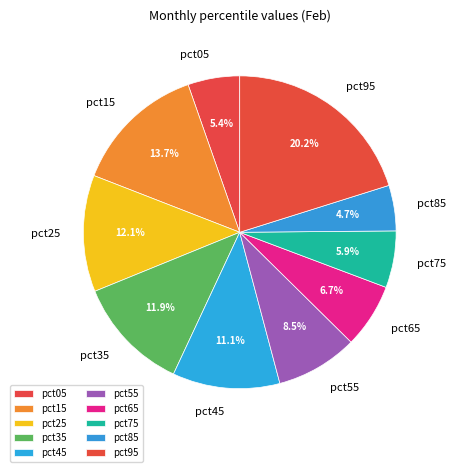

Between pct95 and pct75, which is larger?

pct95